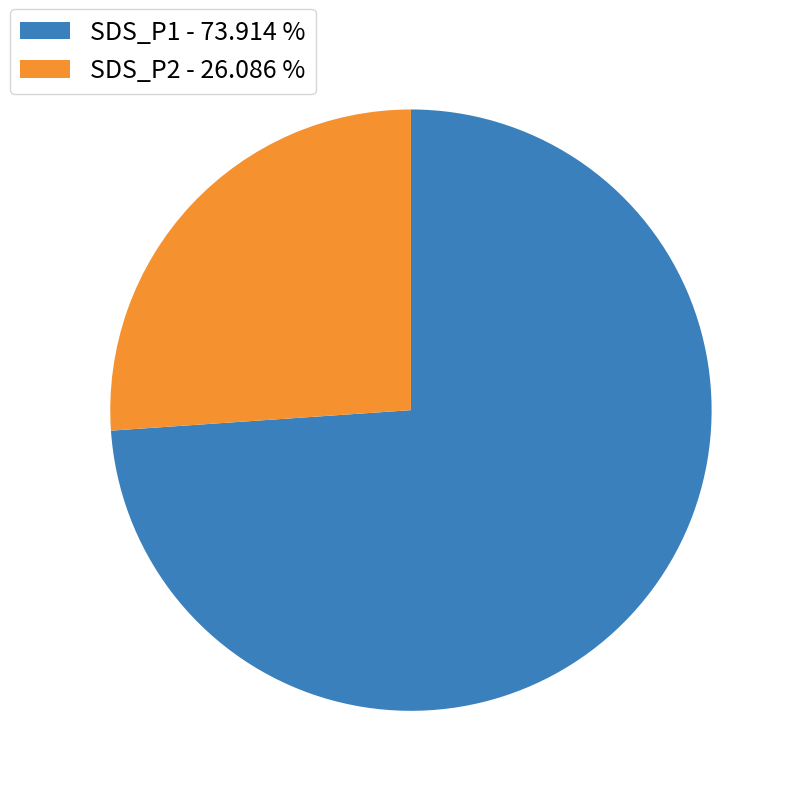

Which slice is the largest?

SDS_P1 - 73.914 %